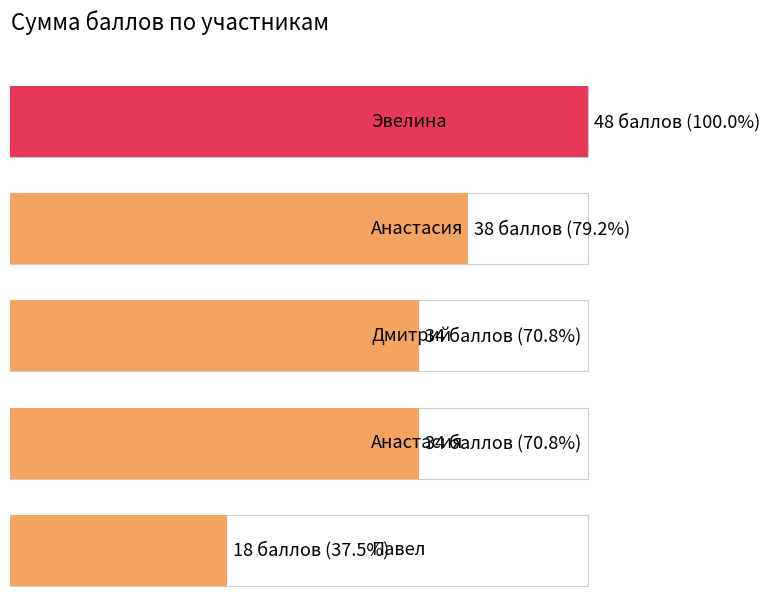

Are the bars grouped side by side (vs. stacked)?

No